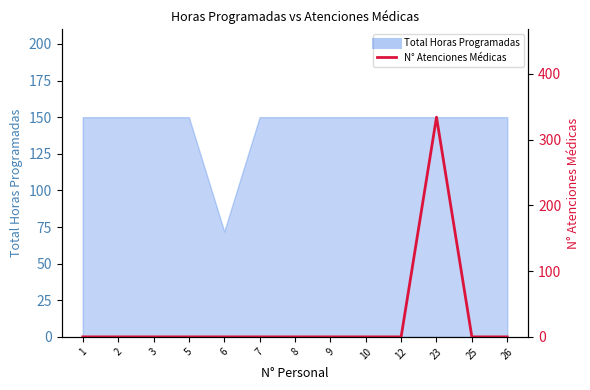

Which label corresponds to the largest value in the chart?

23